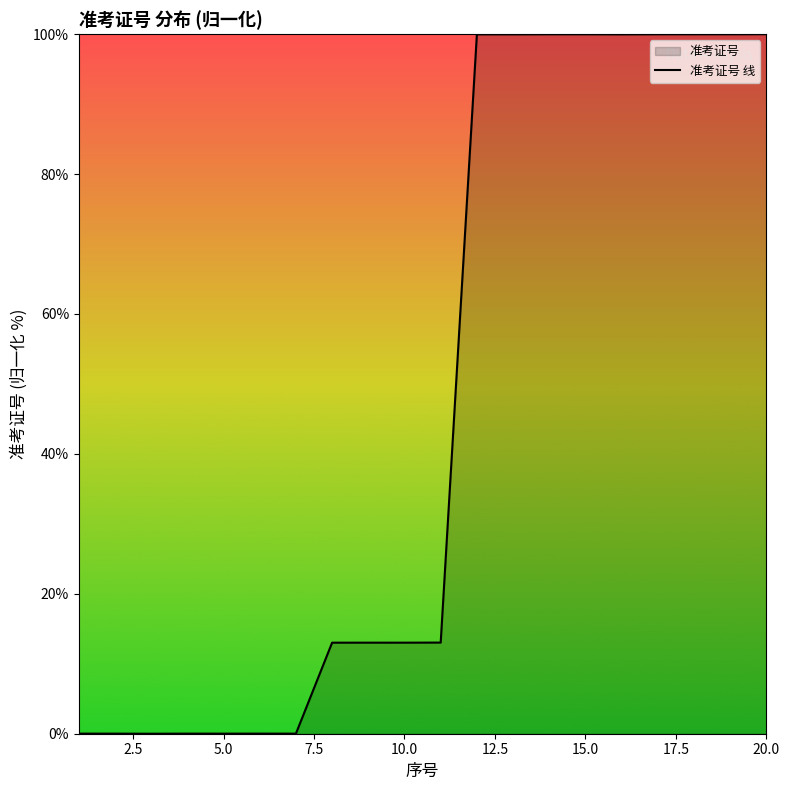

How many distinct data groups are displayed?

1